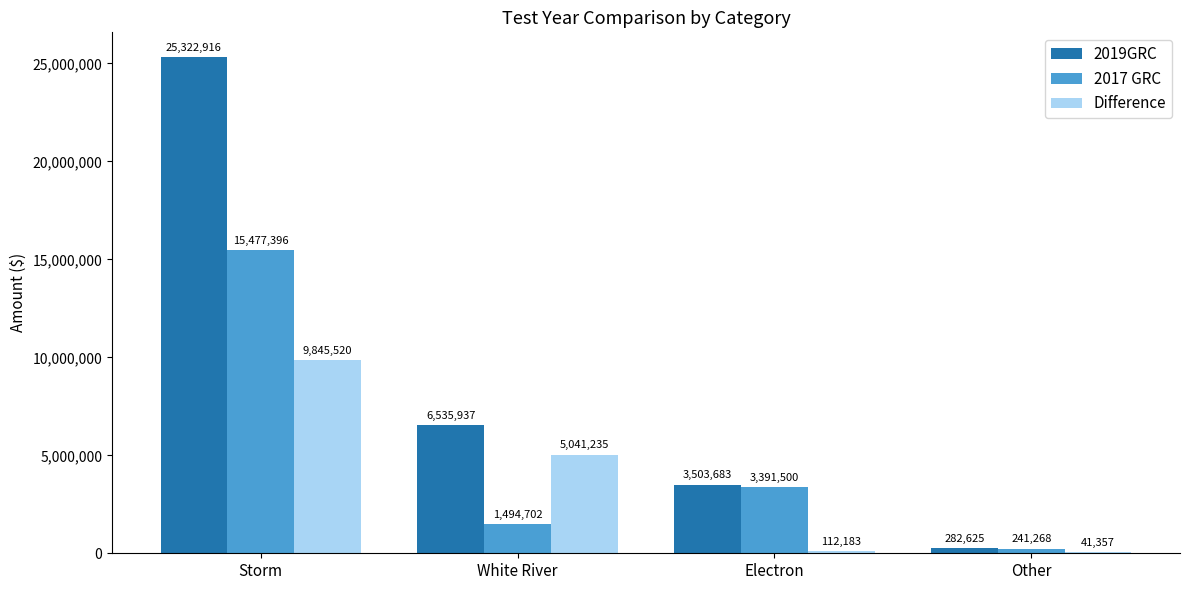

At which label does 2017 GRC reach its peak?

Storm